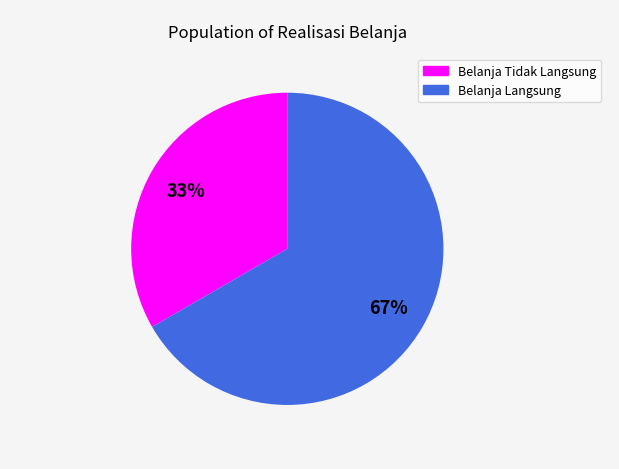

Do Belanja Tidak Langsung and Belanja Langsung together represent more than half of the pie?

Yes